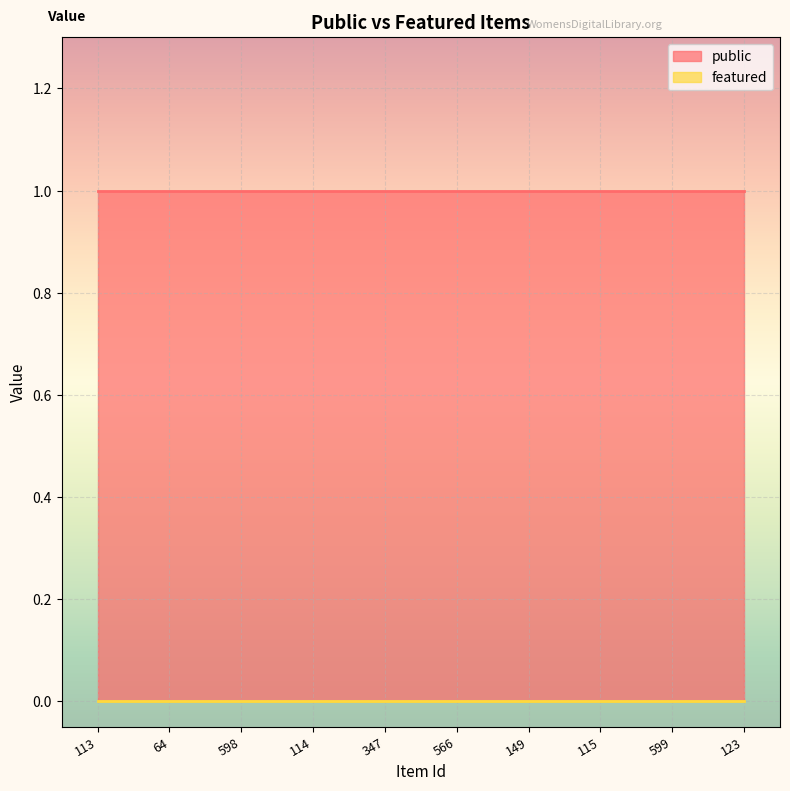

List the labels in order of featured value, largest first.

113, 64, 598, 114, 347, 566, 149, 115, 599, 123